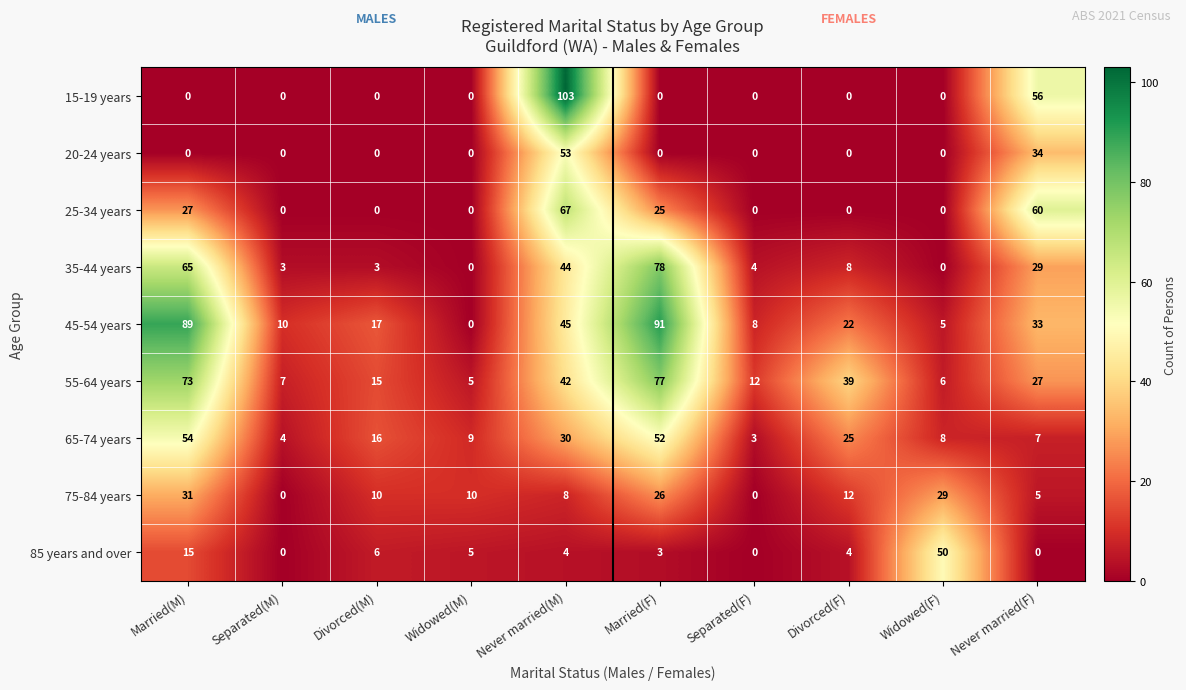

What is the difference between the 25-34 years values at Married(F) and Widowed(F)?

25